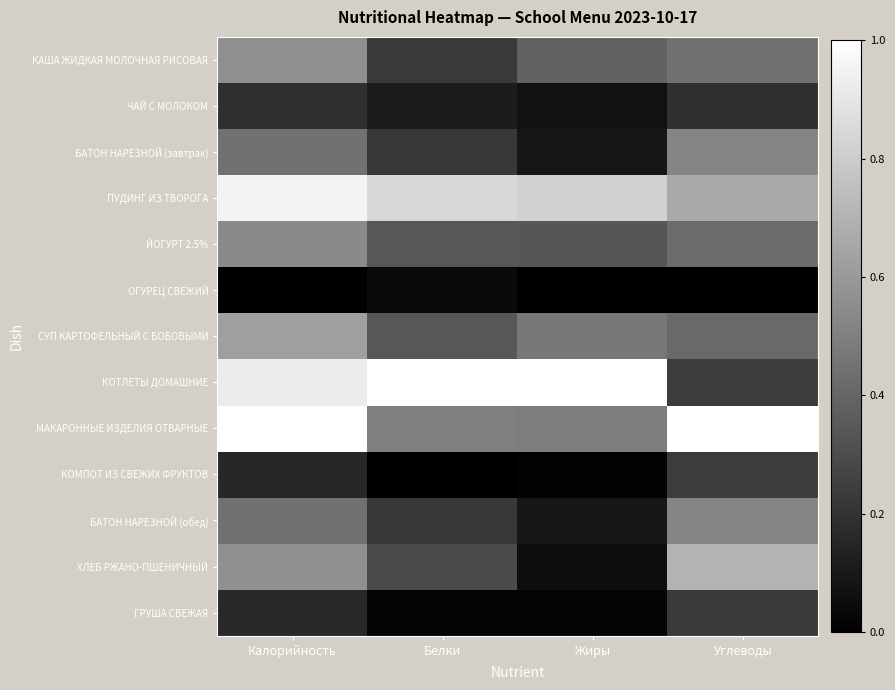

What is the difference between the highest and lowest values at Калорийность?

1.0